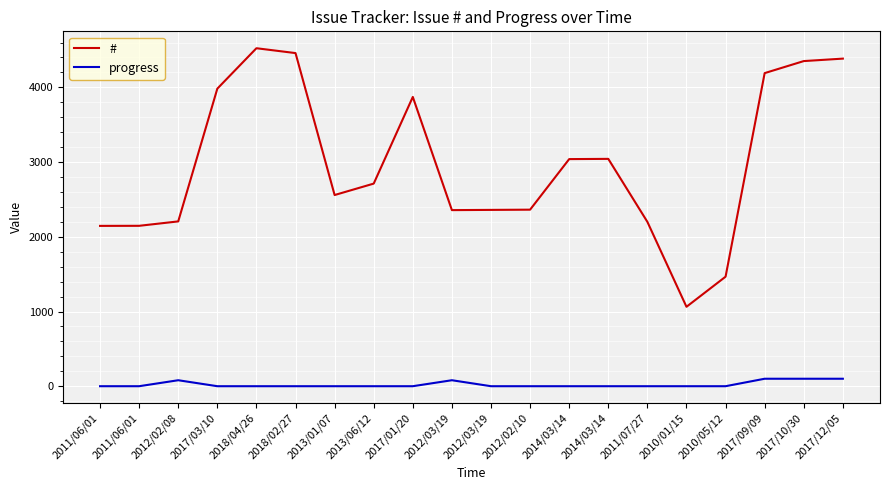

What are all the series names shown in the legend?

#, progress